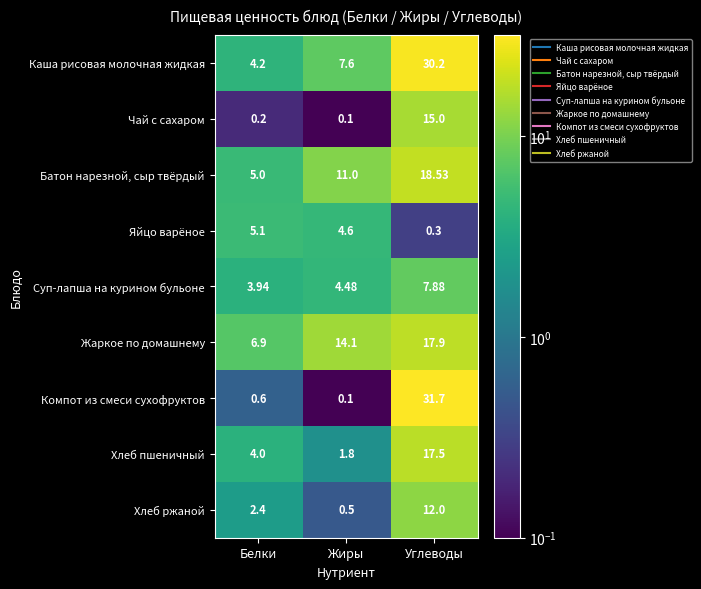

Which series has the widest spread of values?

Компот из смеси сухофруктов